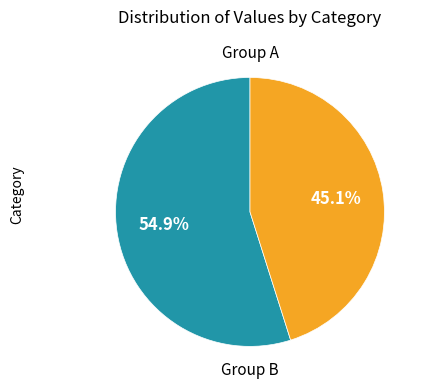

Does any single category account for the majority?

Yes